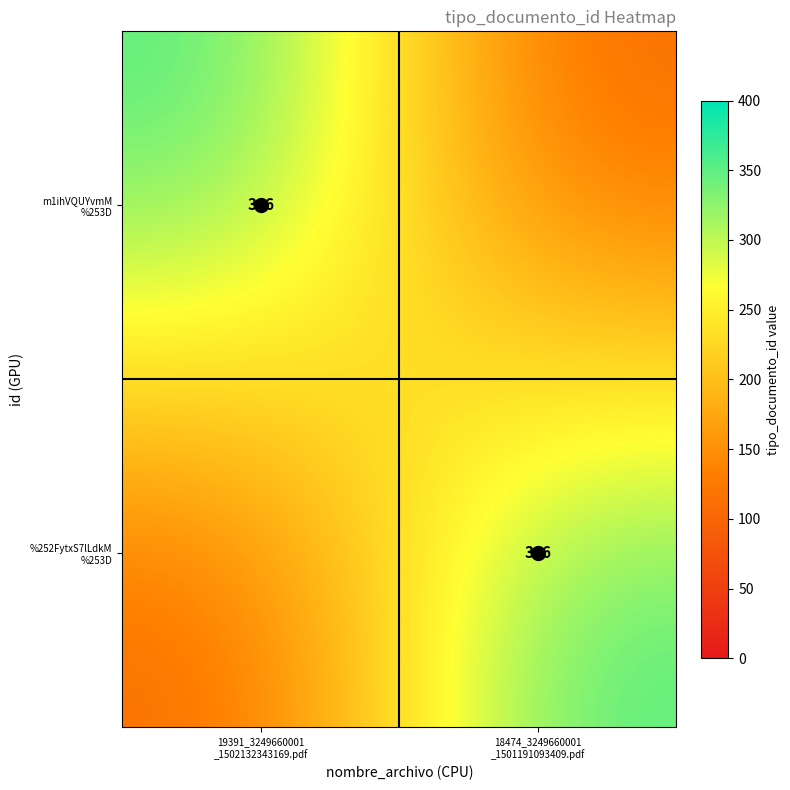

What is the sum of the m1ihVQUYvmM %253D values at 18474_3249660001 _1501191093409.pdf and 19391_3249660001 _1502132343169.pdf?

466